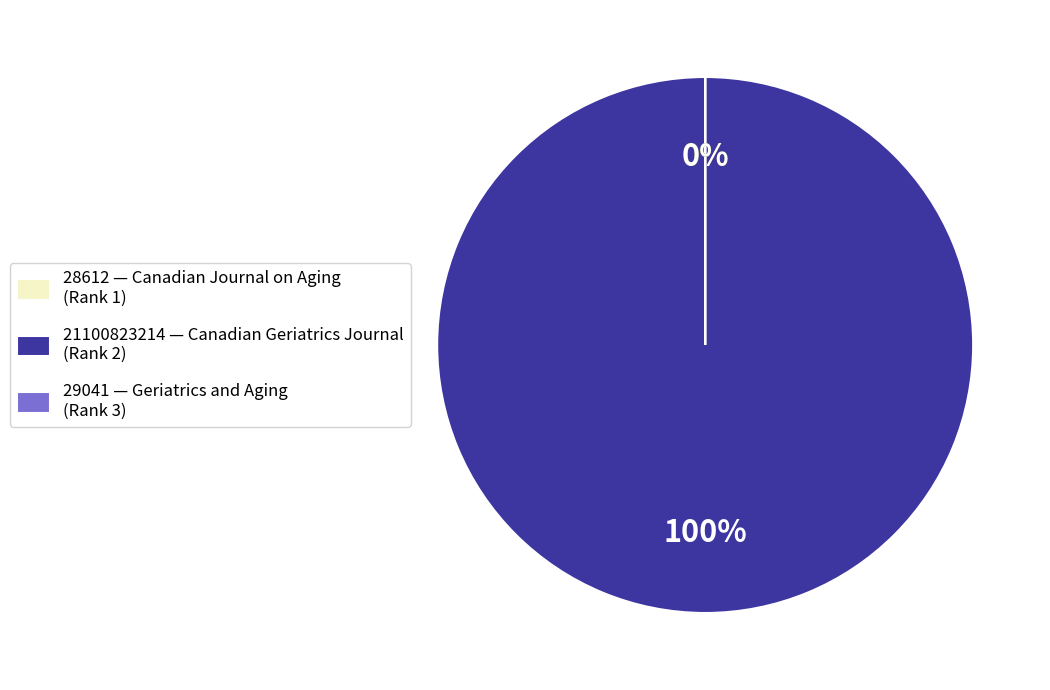

Rank the categories by value from lowest to highest.

Canadian Journal on Aging
(Rank 1), Geriatrics and Aging
(Rank 3), Canadian Geriatrics Journal
(Rank 2)